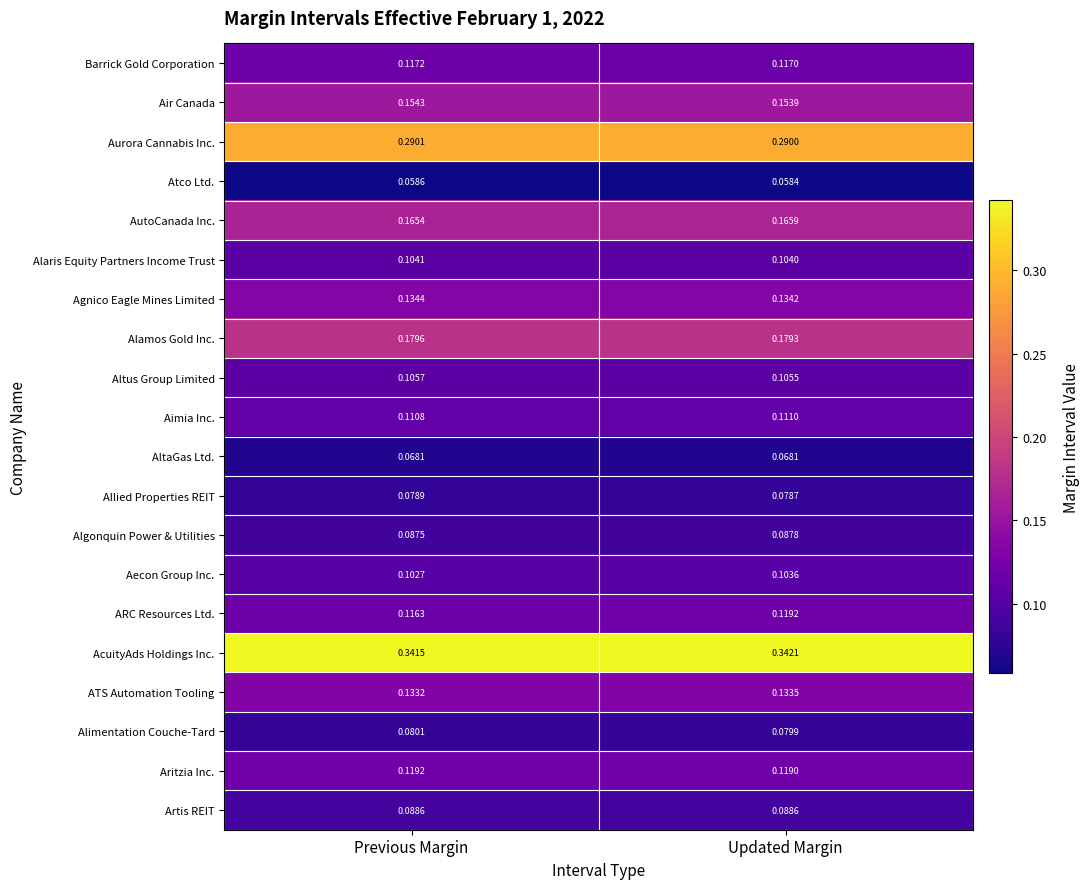

Which series has the largest total across all categories?

AcuityAds Holdings Inc.